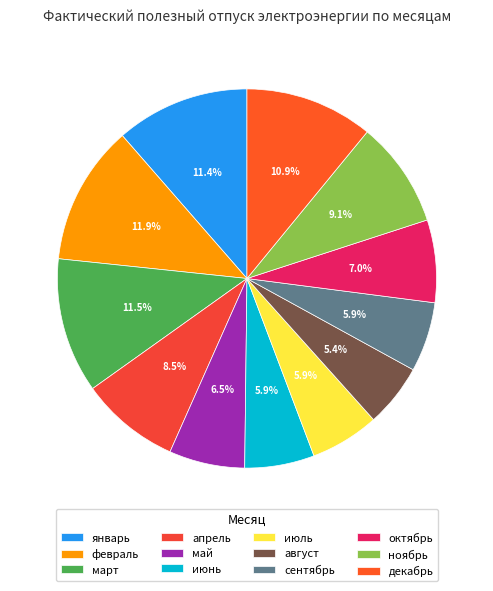

True or false: декабрь accounts for 1% of the total.

False